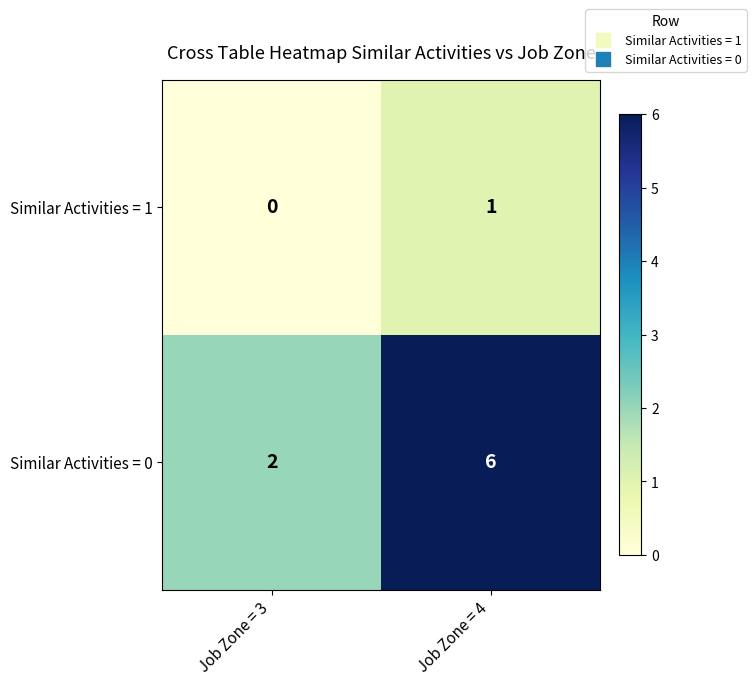

Is it true that Similar Activities = 1 equals -1 at Job Zone = 3?

False